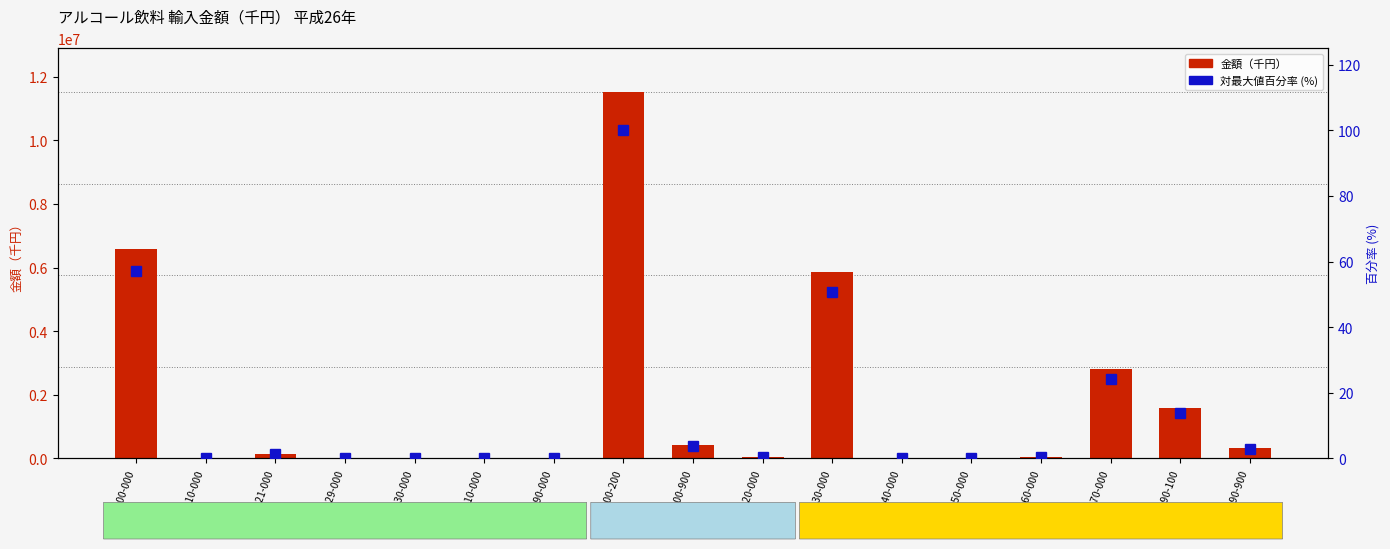

What are all the series names shown in the legend?

金額（千円）, 対最大値百分率 (%)